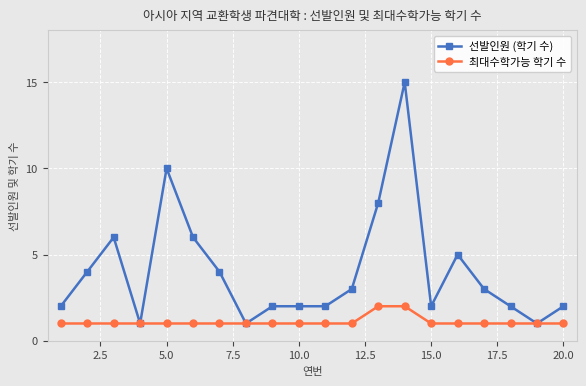

What is the value of the 최대수학가능 학기 수 point at the 20th from the left?

1